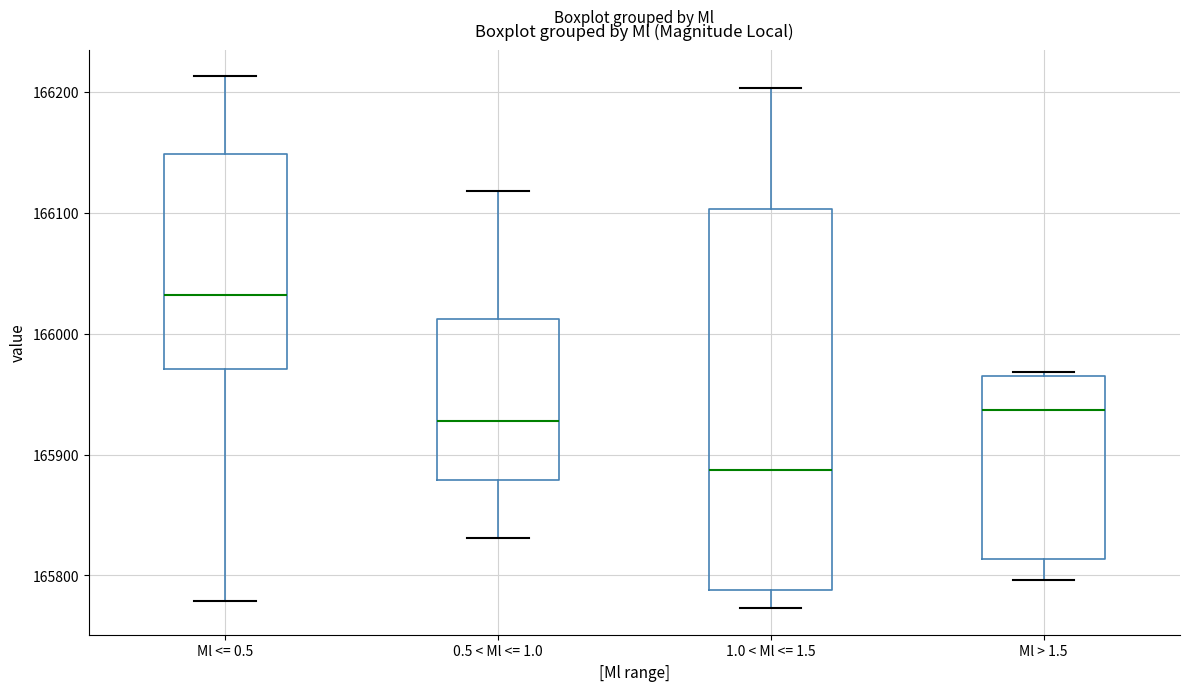

Reading left to right, read every box against the y-axis: the position of its median line, the range the box covers, and the ends of its whiskers. The values are not printed on the chart, so give them approximately, as read against the axis.

Ml <= 0.5: median 166030, box 165970 to 166150, whiskers 165780 to 166210
0.5 < Ml <= 1.0: median 165930, box 165880 to 166010, whiskers 165830 to 166120
1.0 < Ml <= 1.5: median 165890, box 165790 to 166100, whiskers 165770 to 166200
Ml > 1.5: median 165940, box 165810 to 165970, whiskers 165800 to 165970